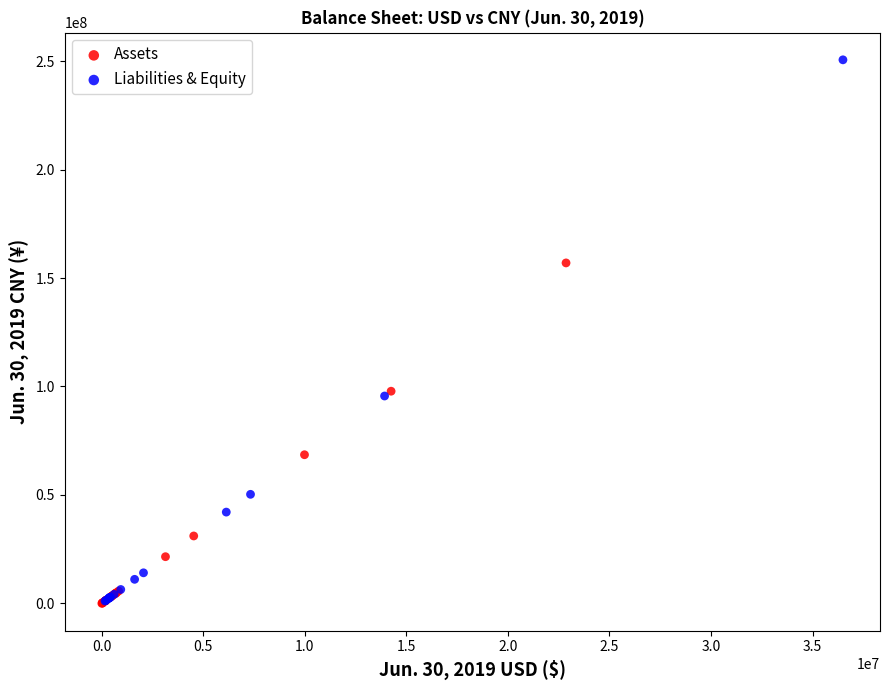

Which series reaches the maximum Y coordinate?

Liabilities & Equity